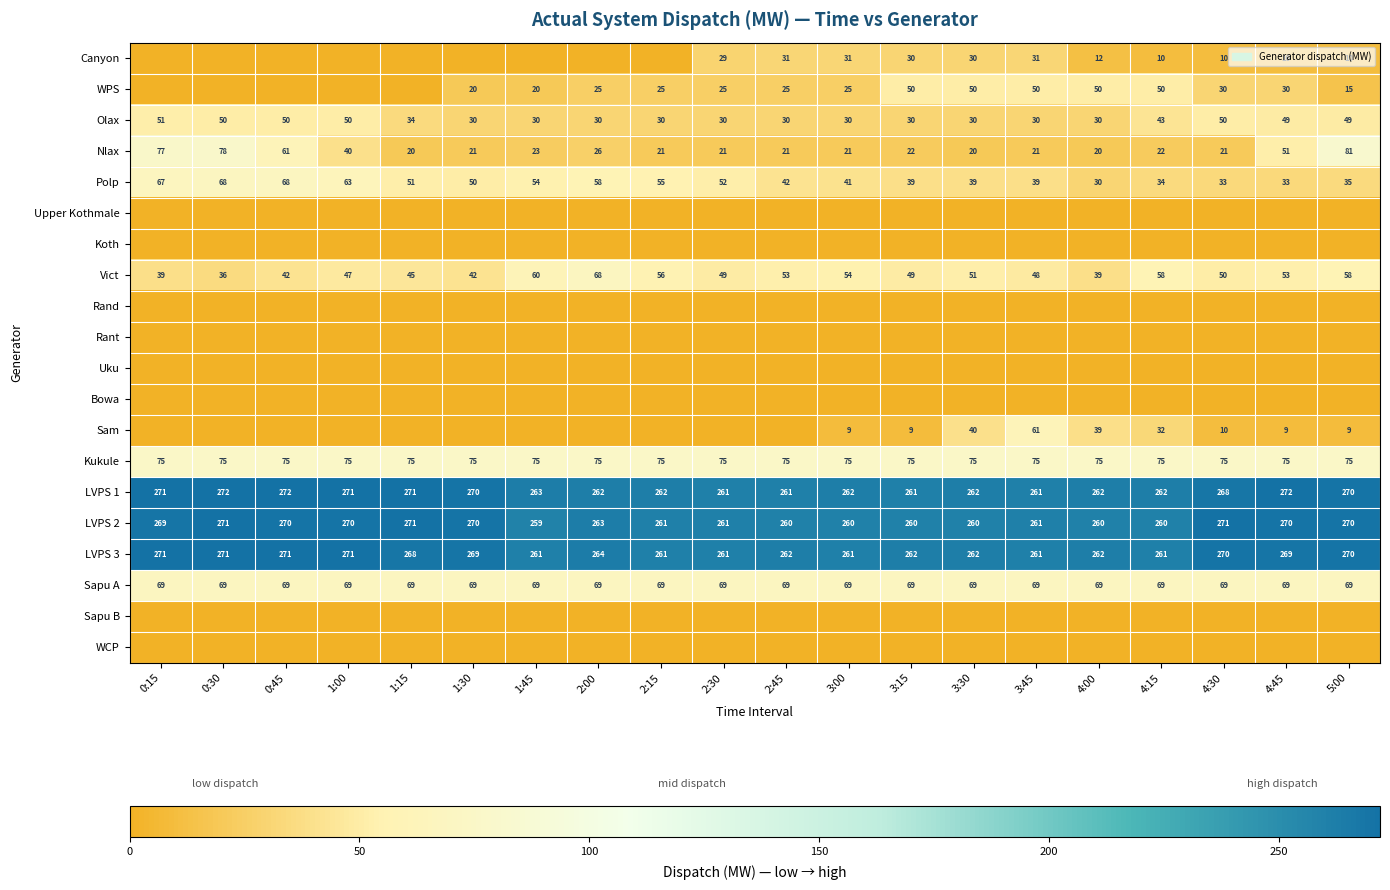

What is the difference between the highest and lowest values at 2:30?

261